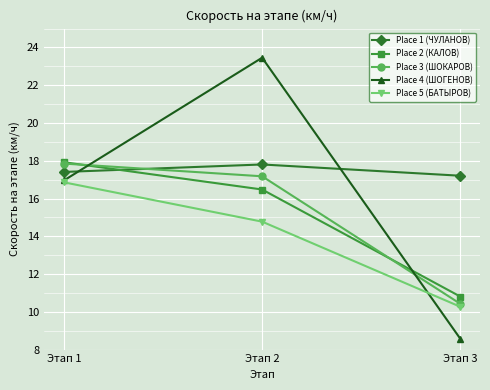

The value of Place 2 (КАЛОВ) at Этап 2 is 16.5. True or false?

True